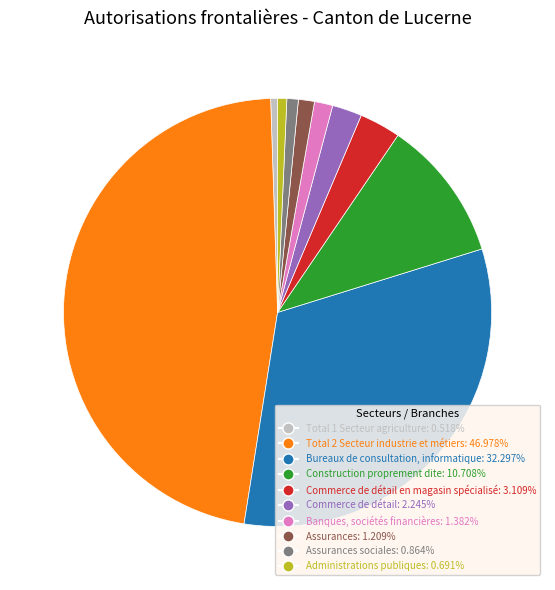

Is there a majority slice in this chart?

No